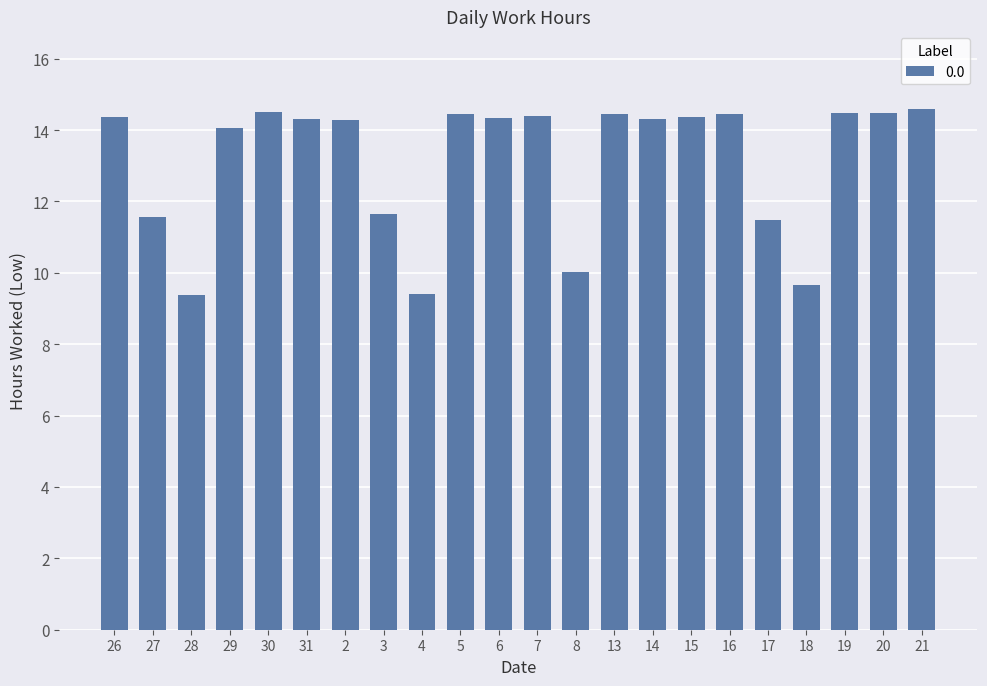

What is the label of the 7th bar from the left?

2